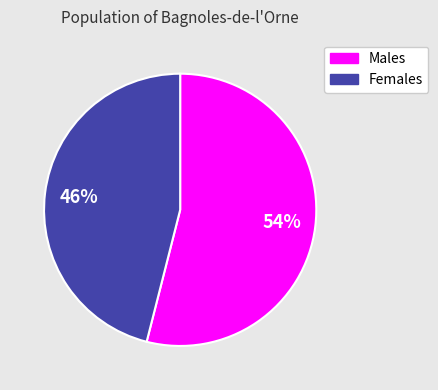

Is there any slice that represents more than half of the pie?

Yes